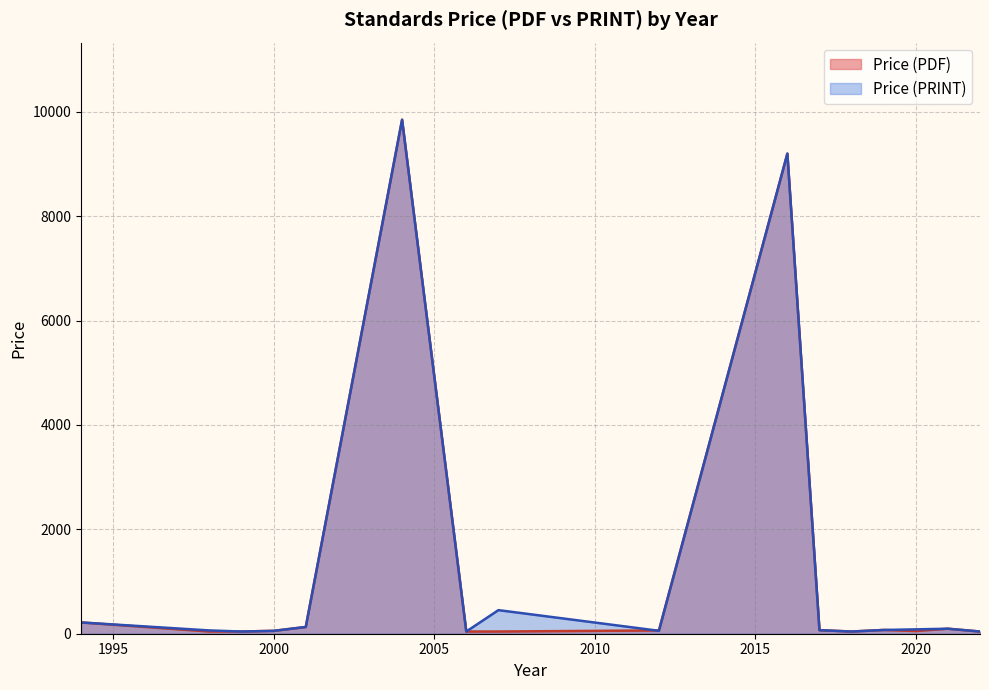

After their last crossing, which series has the higher values: Price (PDF) or Price (PRINT)?

Price (PRINT)